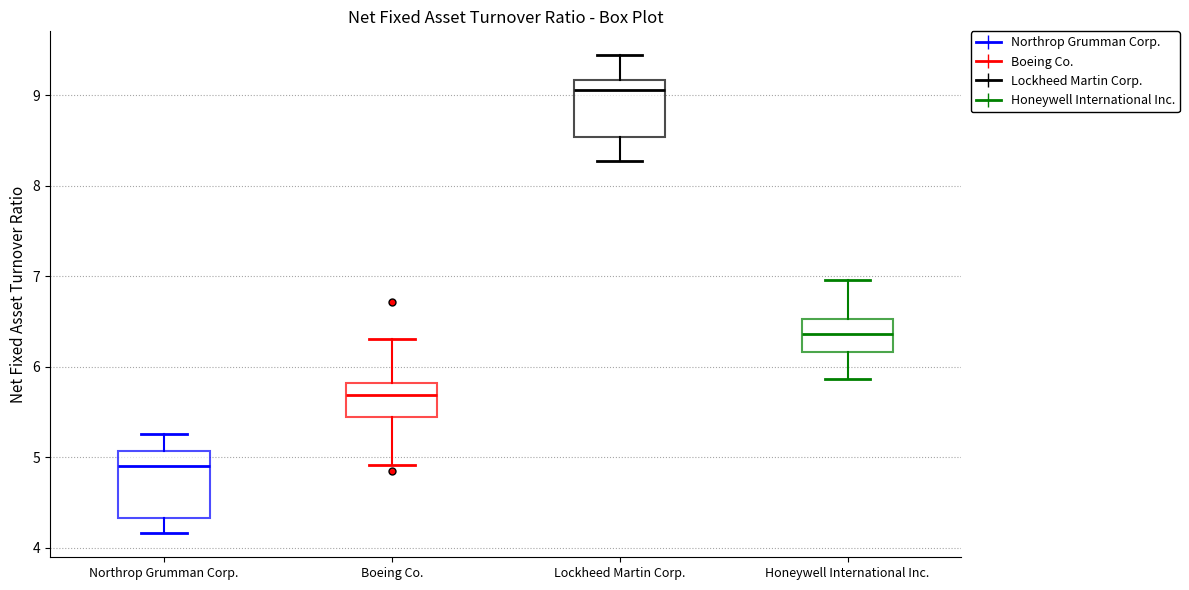

Reading left to right, read every box against the y-axis: the position of its median line, the range the box covers, and the ends of its whiskers. The values are not printed on the chart, so give them approximately, as read against the axis.

Northrop Grumman Corp.: median 4.9, box 4.3 to 5.1, whiskers 4.2 to 5.3
Boeing Co.: median 5.7, box 5.4 to 5.8, whiskers 4.9 to 6.3
Lockheed Martin Corp.: median 9.1, box 8.5 to 9.2, whiskers 8.3 to 9.4
Honeywell International Inc.: median 6.4, box 6.2 to 6.5, whiskers 5.9 to 7.0